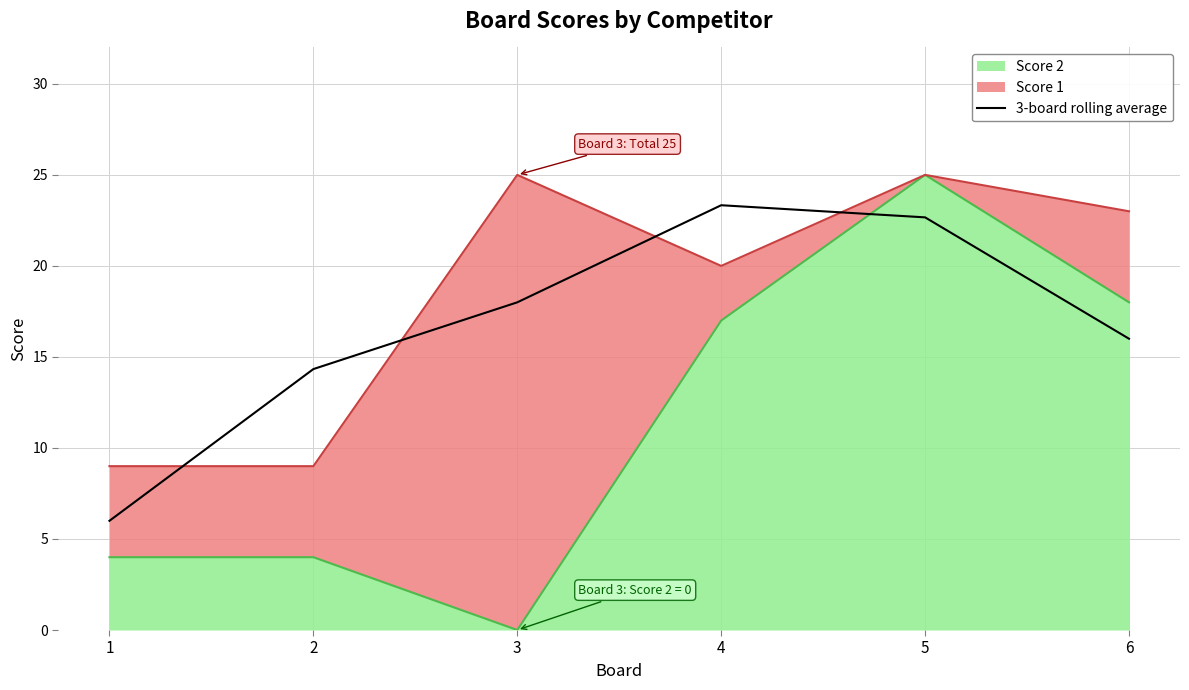

Is it true that the value at 6 is 16.0?

True